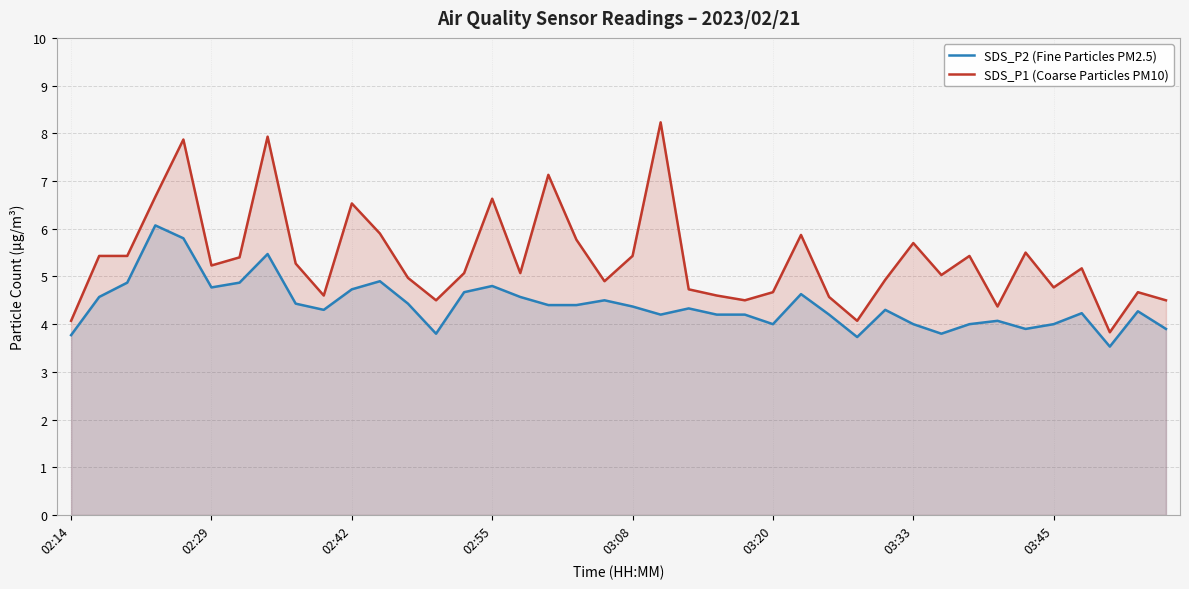

How many data points does each series have?

40